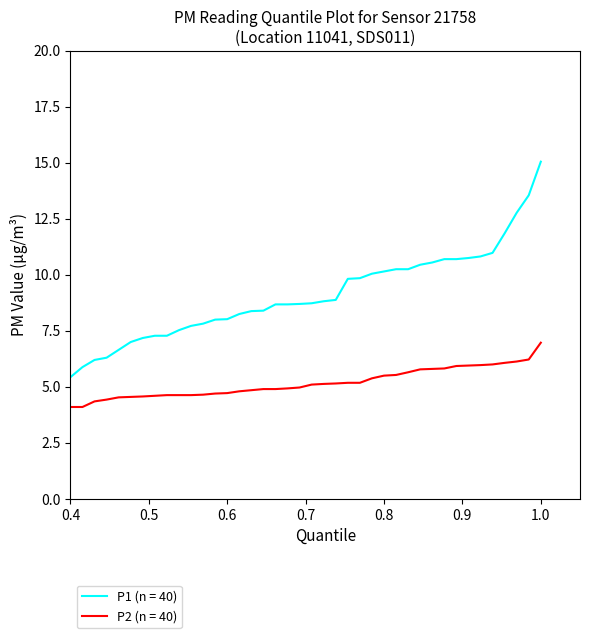

Which series has the largest total across all categories?

P1 (n = 40)